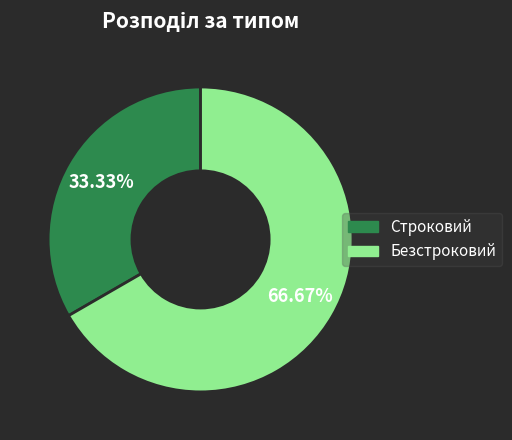

Is there a majority slice in this chart?

Yes